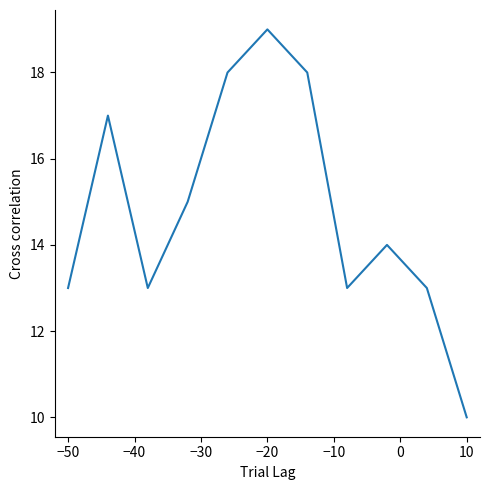

Count the values in the range 13 to 18.

9